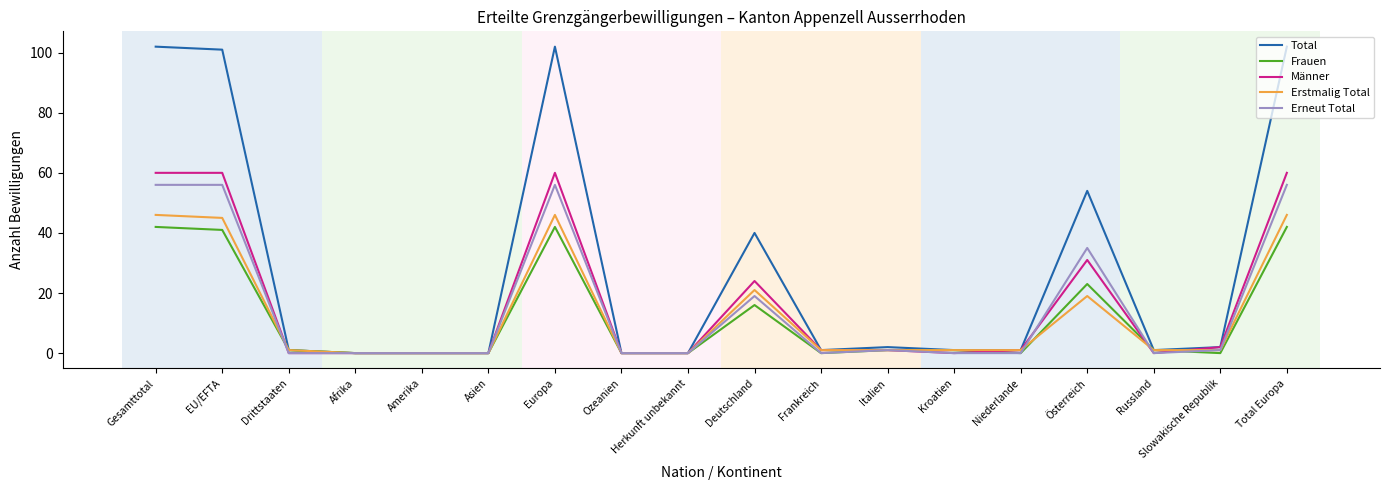

True or false: Frauen has more than 2 interior local peaks.

True